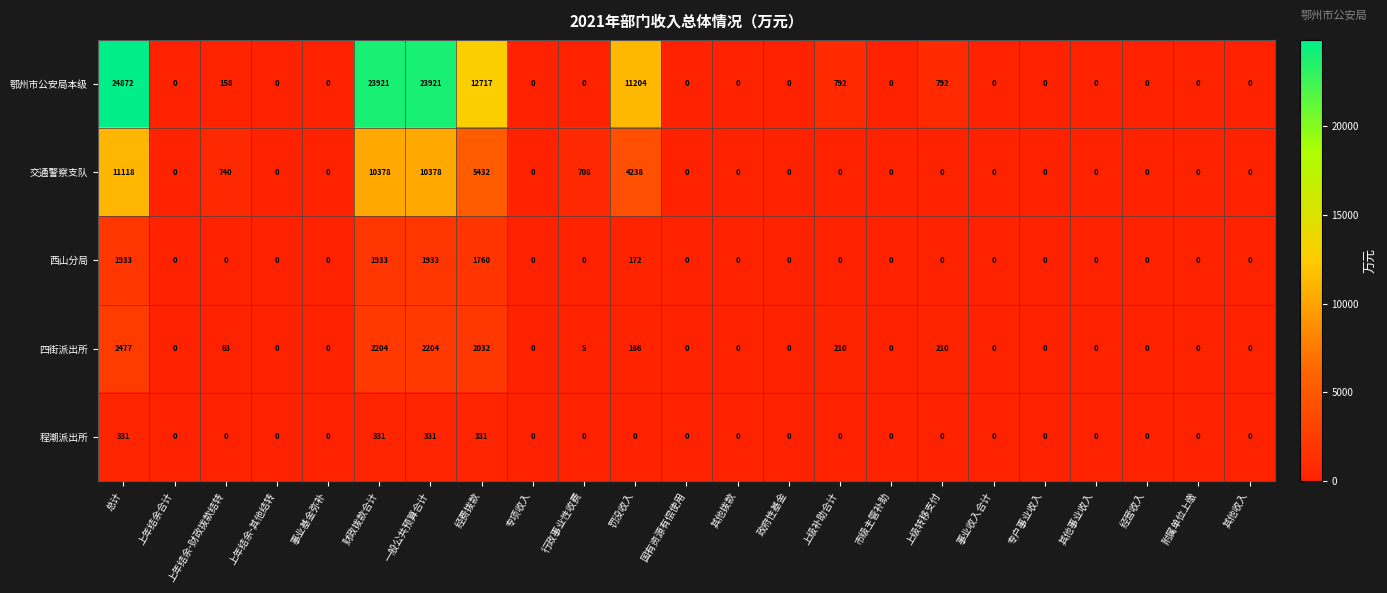

What is the difference between the maximum and minimum values in the 鄂州市公安局本级 series?

24872